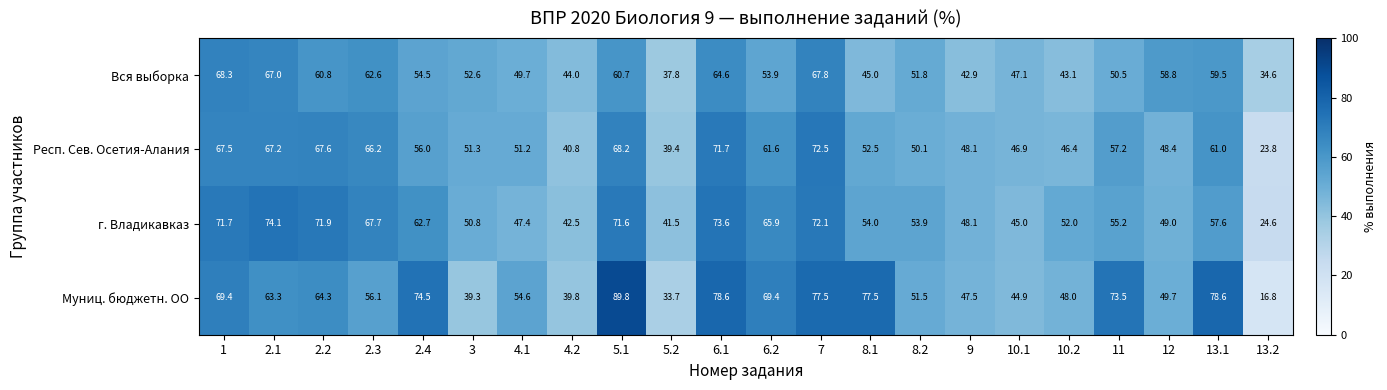

True or false: Муниц. бюджетн. ОО has a value of 6.5 at 13.2.

False